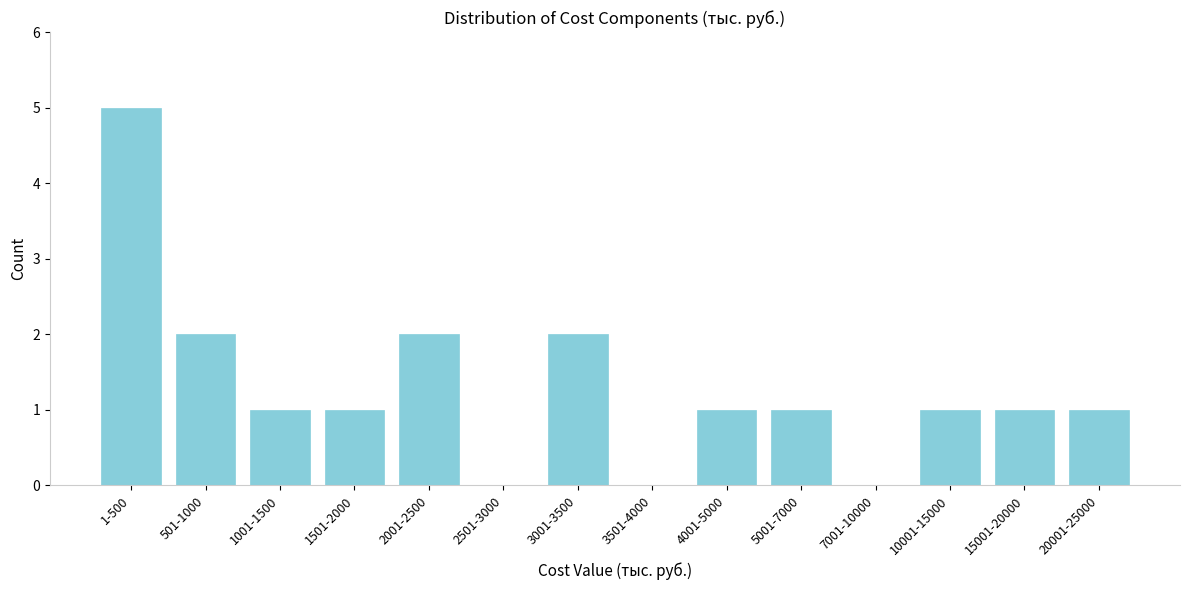

Reading left to right, transcribe all the data shown in this chart.

1-500=5	501-1000=2	1001-1500=1	1501-2000=1	2001-2500=2	2501-3000=0	3001-3500=2	3501-4000=0	4001-5000=1	5001-7000=1	7001-10000=0	10001-15000=1	15001-20000=1	20001-25000=1